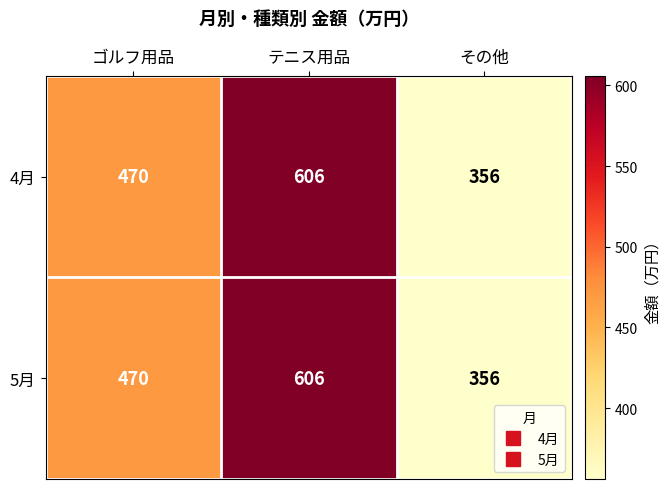

List the labels in order of 5月 value, smallest first.

その他, ゴルフ用品, テニス用品